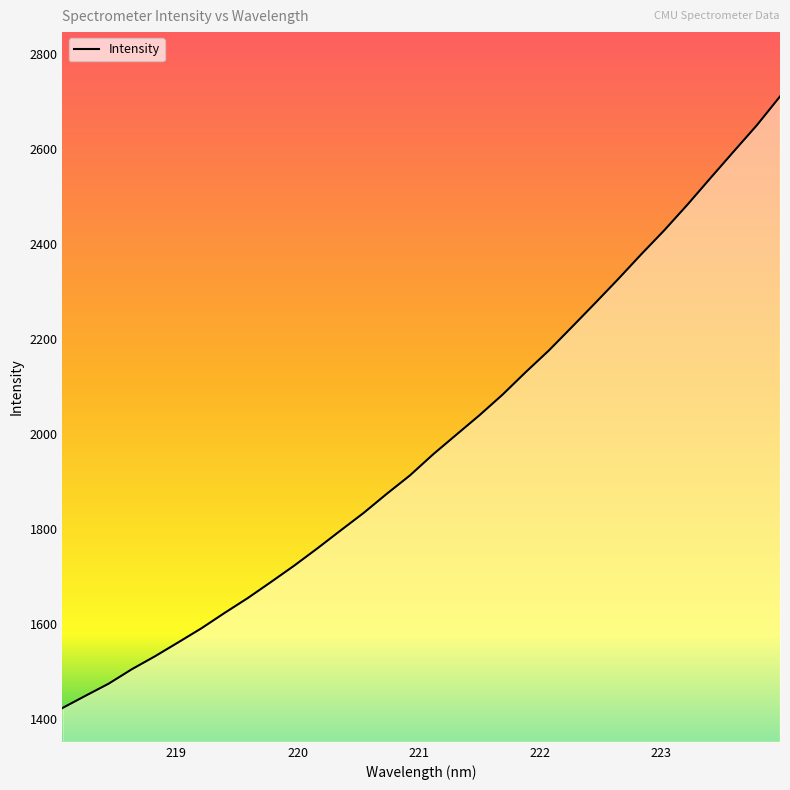

Does the chart have visible grid lines?

No